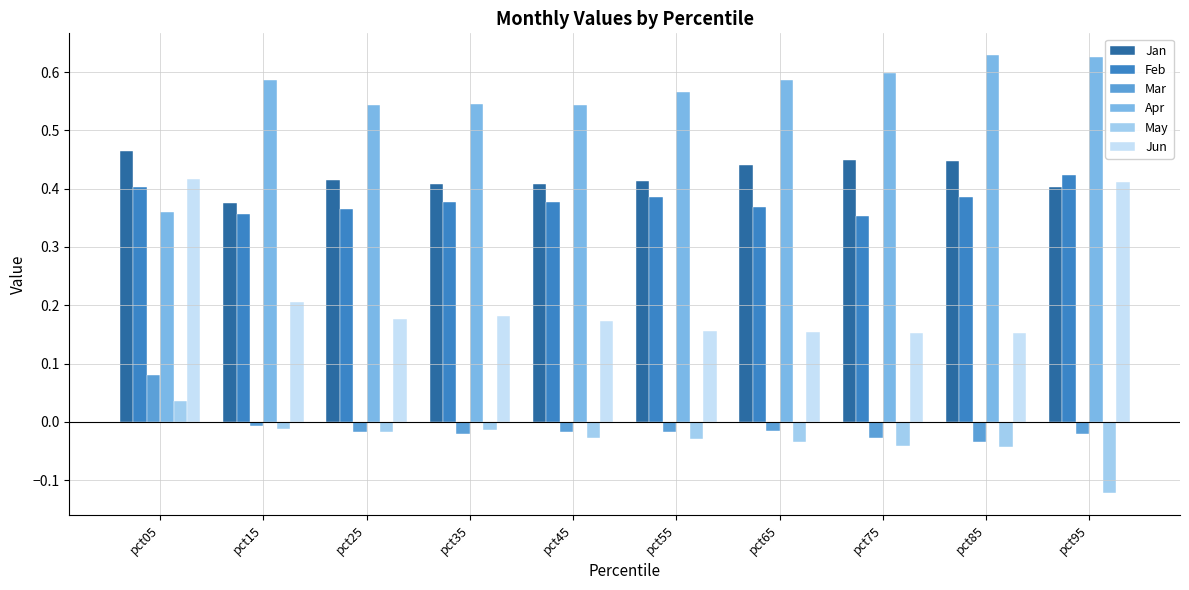

Which category has the lowest value in the May series?

pct95